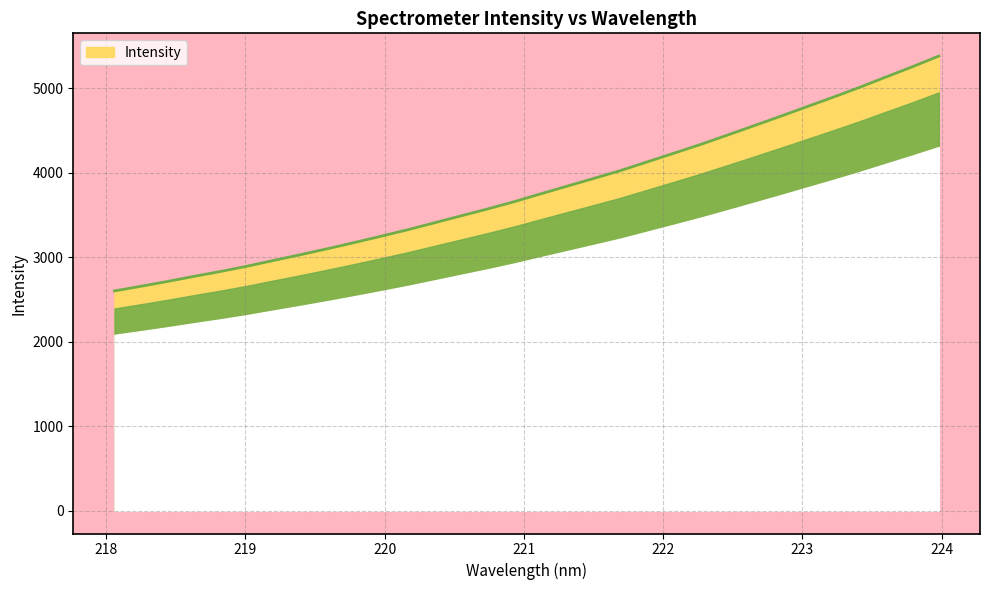

What is the difference between the maximum and minimum values?

2780.0